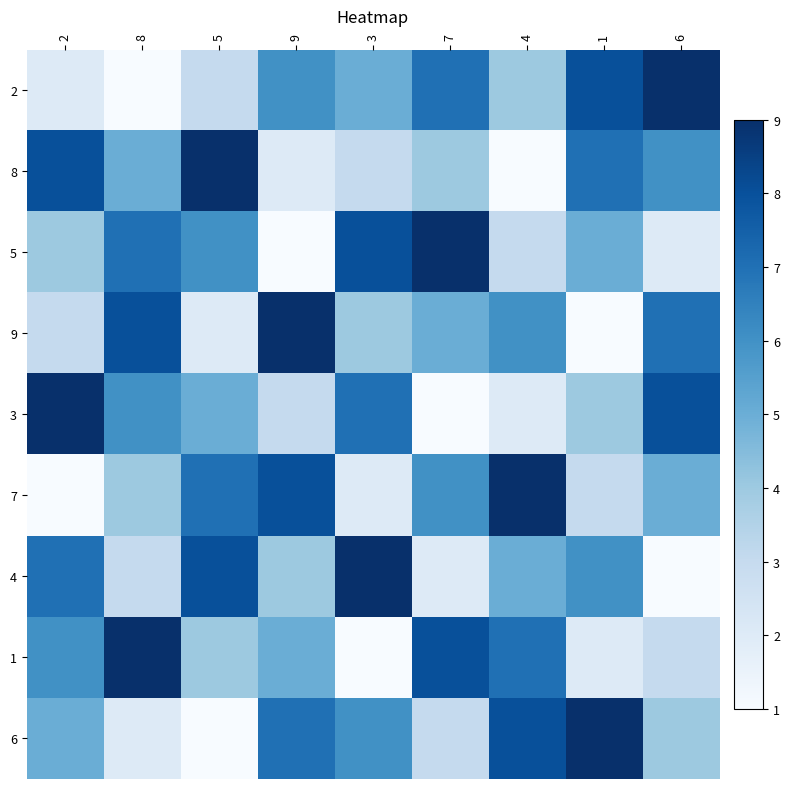

Which label corresponds to the smallest value in the chart?

8